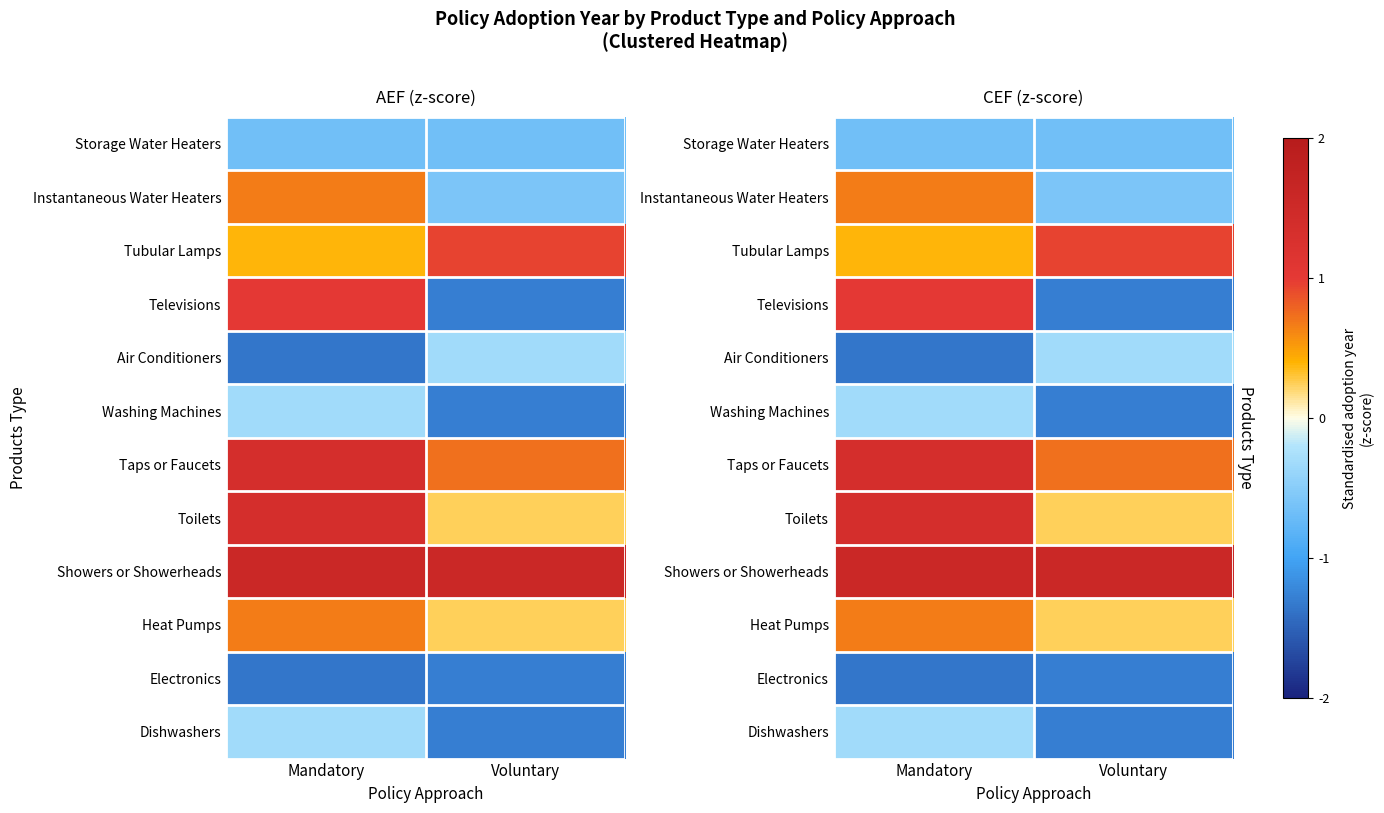

The value of Taps or Faucets at Voluntary is 0.5. True or false?

False